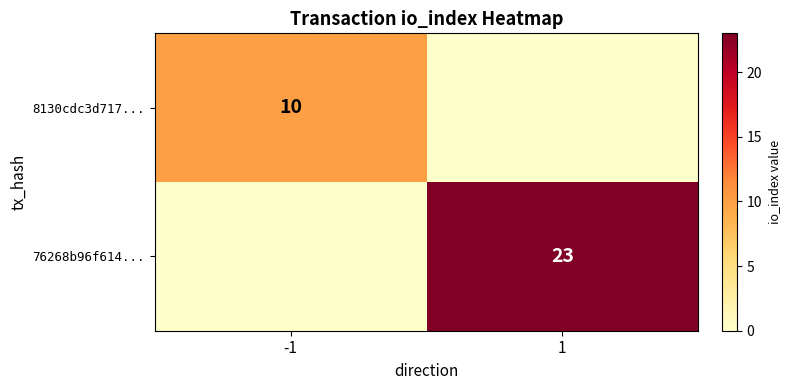

What is the greatest value displayed?

23